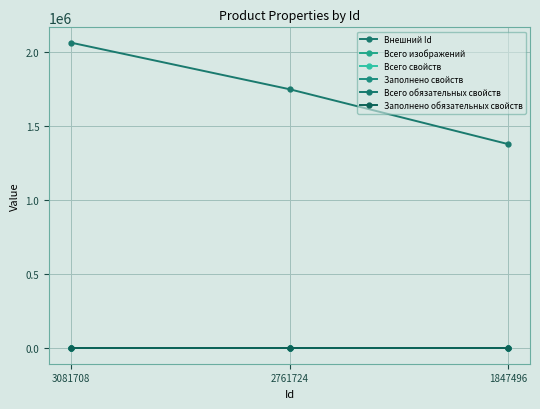

Rank the series by their maximum value, from highest to lowest.

Внешний Id, Всего изображений, Всего свойств, Заполнено свойств, Всего обязательных свойств, Заполнено обязательных свойств